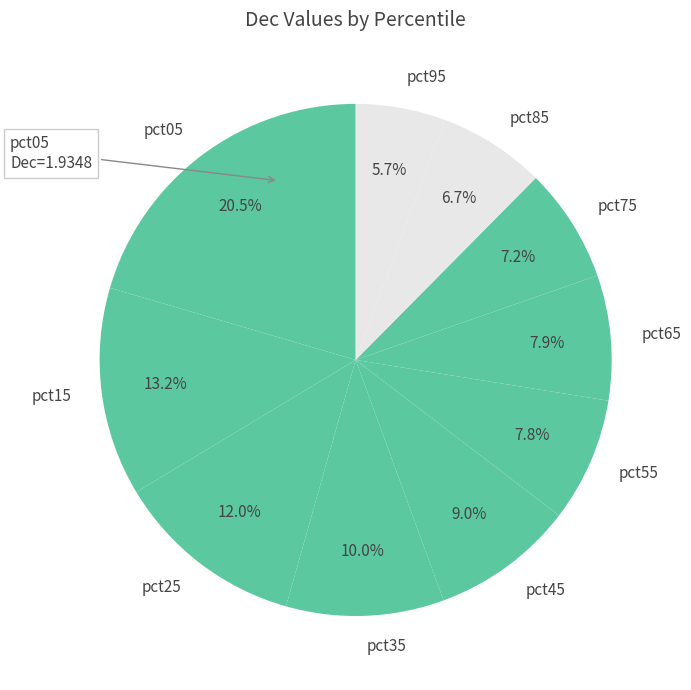

To the nearest percent, what is the difference between the largest and smallest slice percentages?

15%